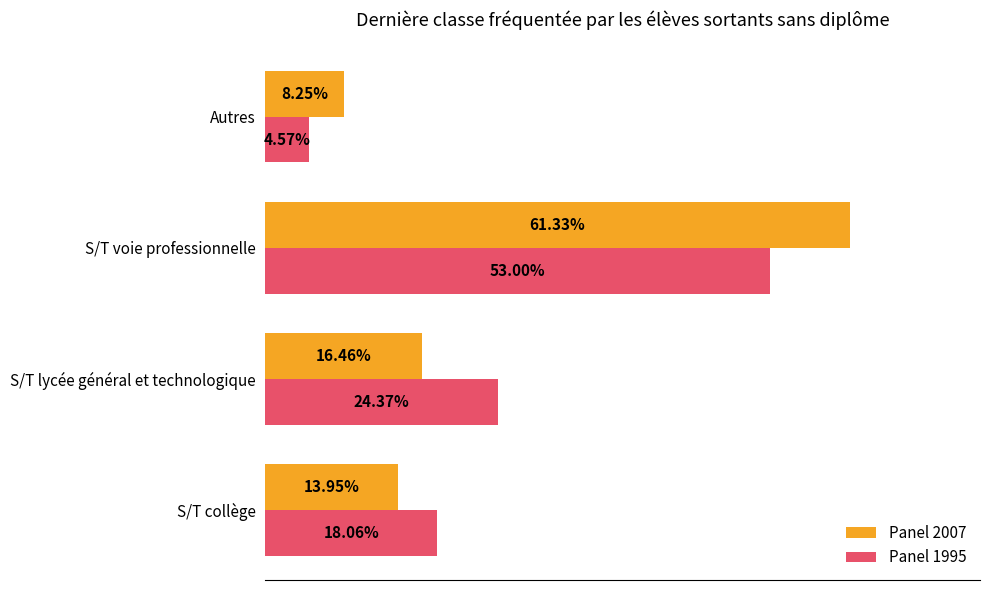

Where is Panel 1995 nearest to the value 28?

S/T lycée général et technologique